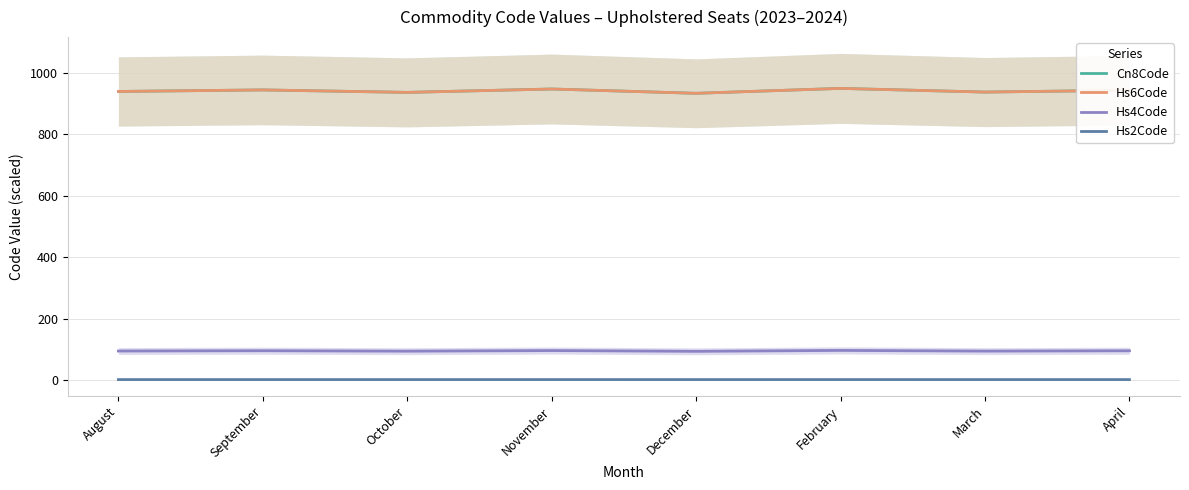

What position from the right is February?

3